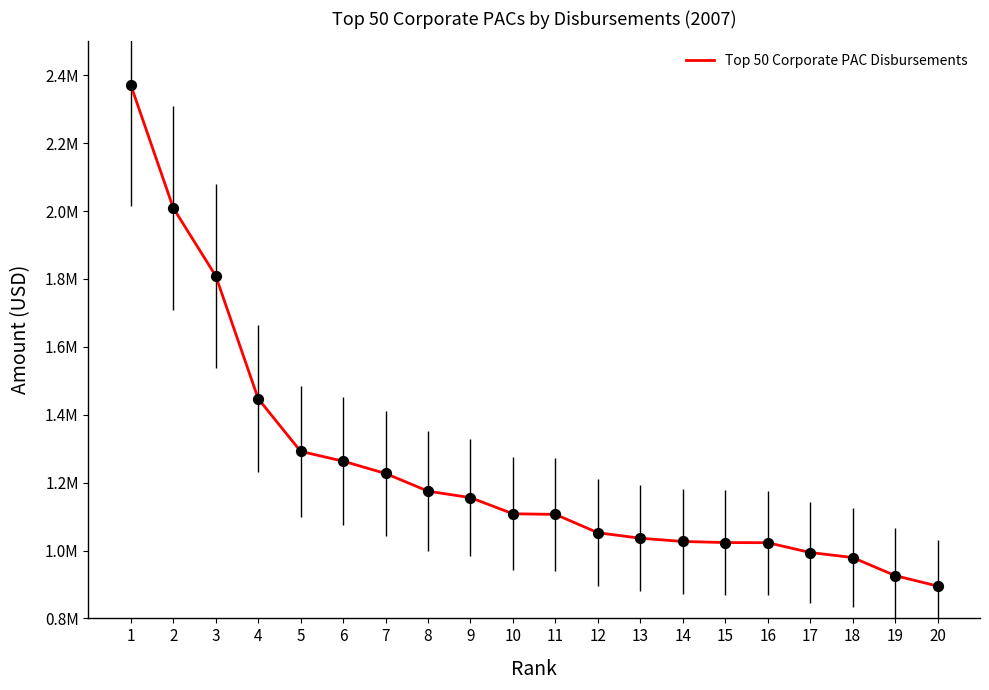

What is the change in value from 3 to 18?

-829655.9